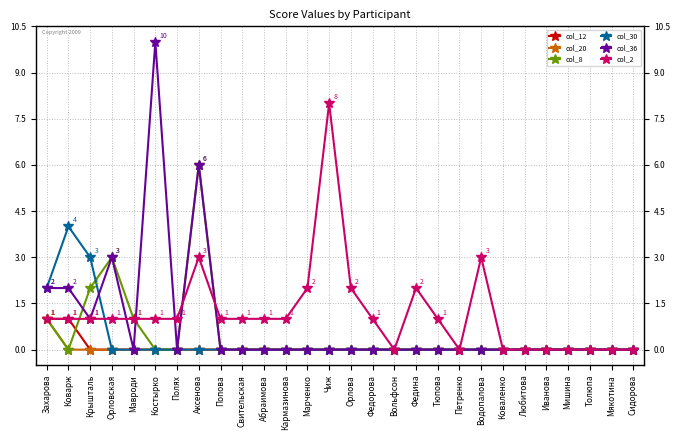

True or false: col_36 has a value of -3 at Толюпа.

False